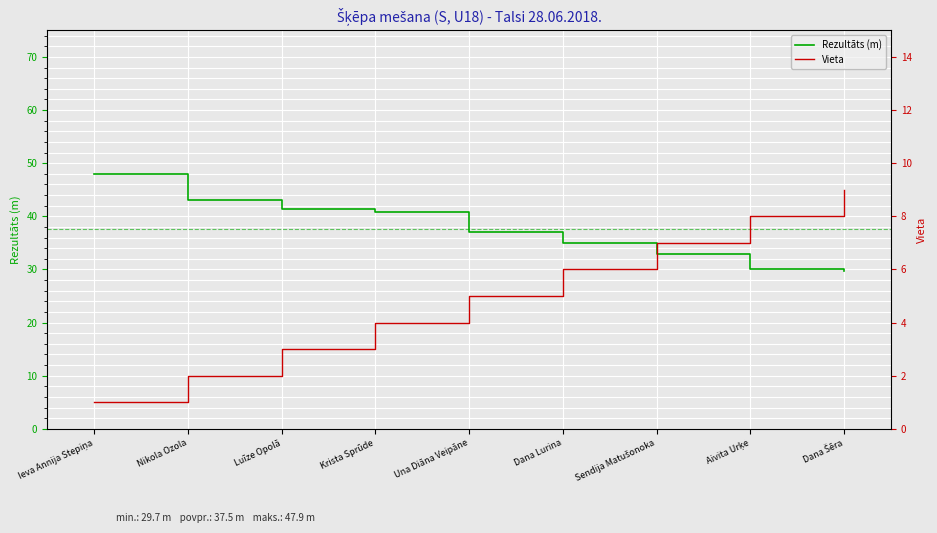

What is the maximum value shown in the chart?

47.9